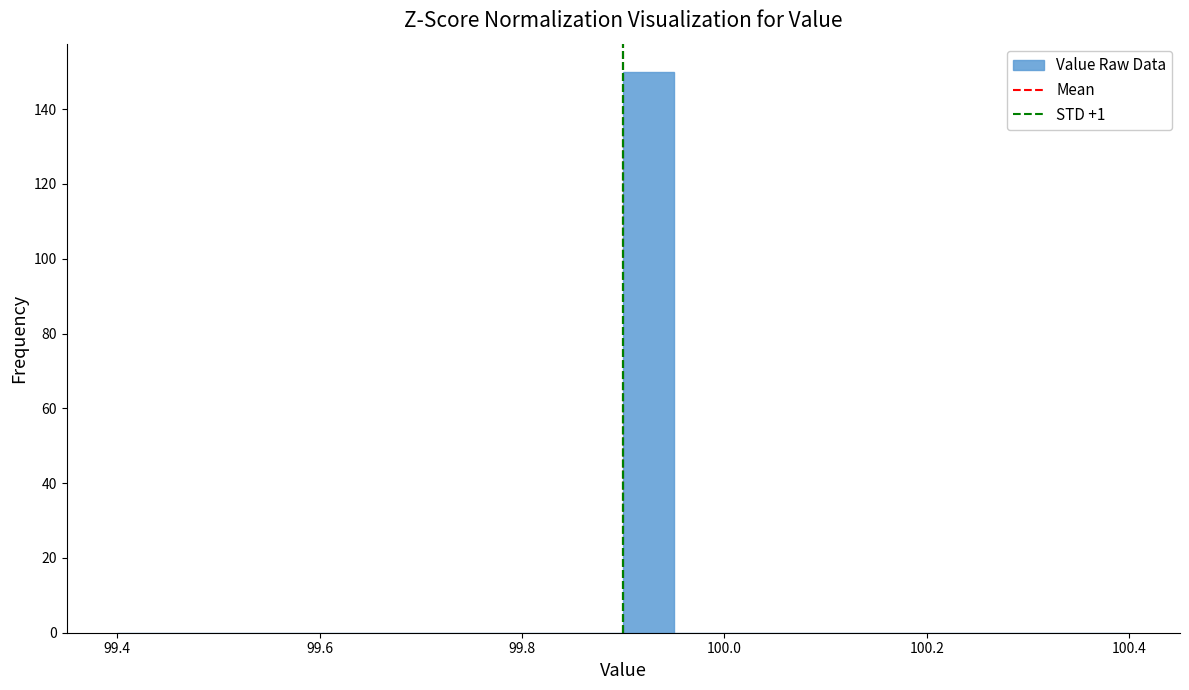

Around what value on the x-axis is the tallest bar? Give the approximate position of its centre, as read against the axis.

99.92